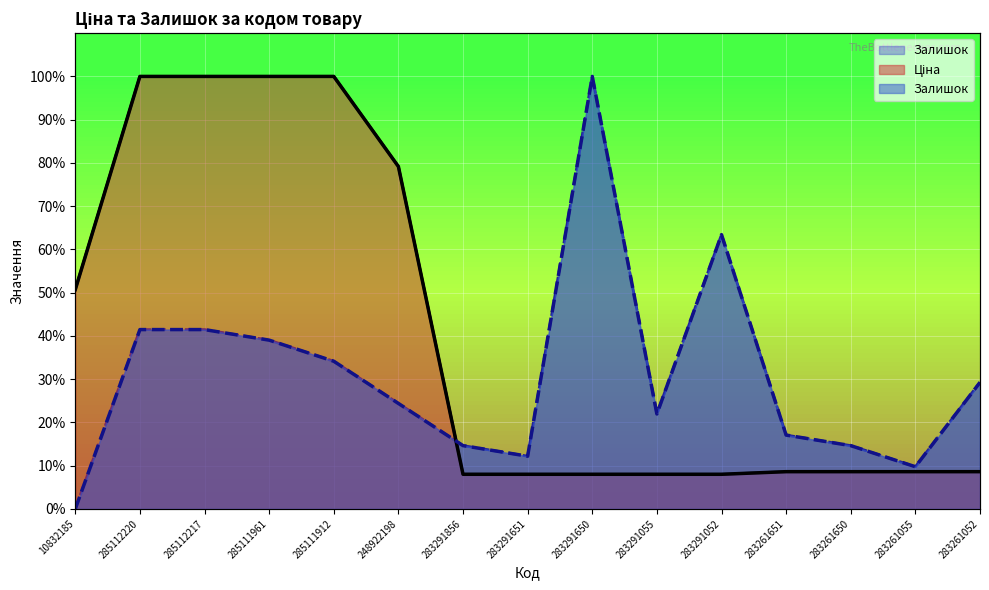

Between 10832185 and 285112217, which is larger?

285112217